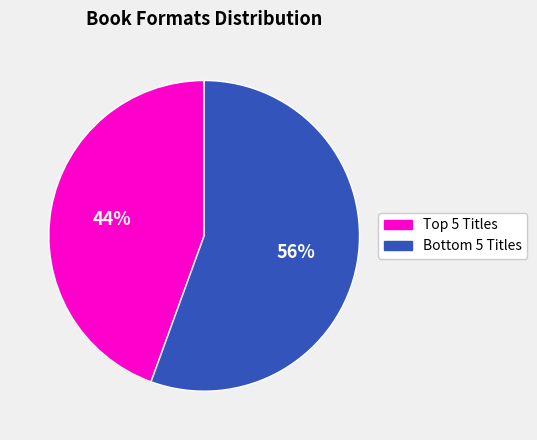

To the nearest percent, what is the average slice percentage?

50%